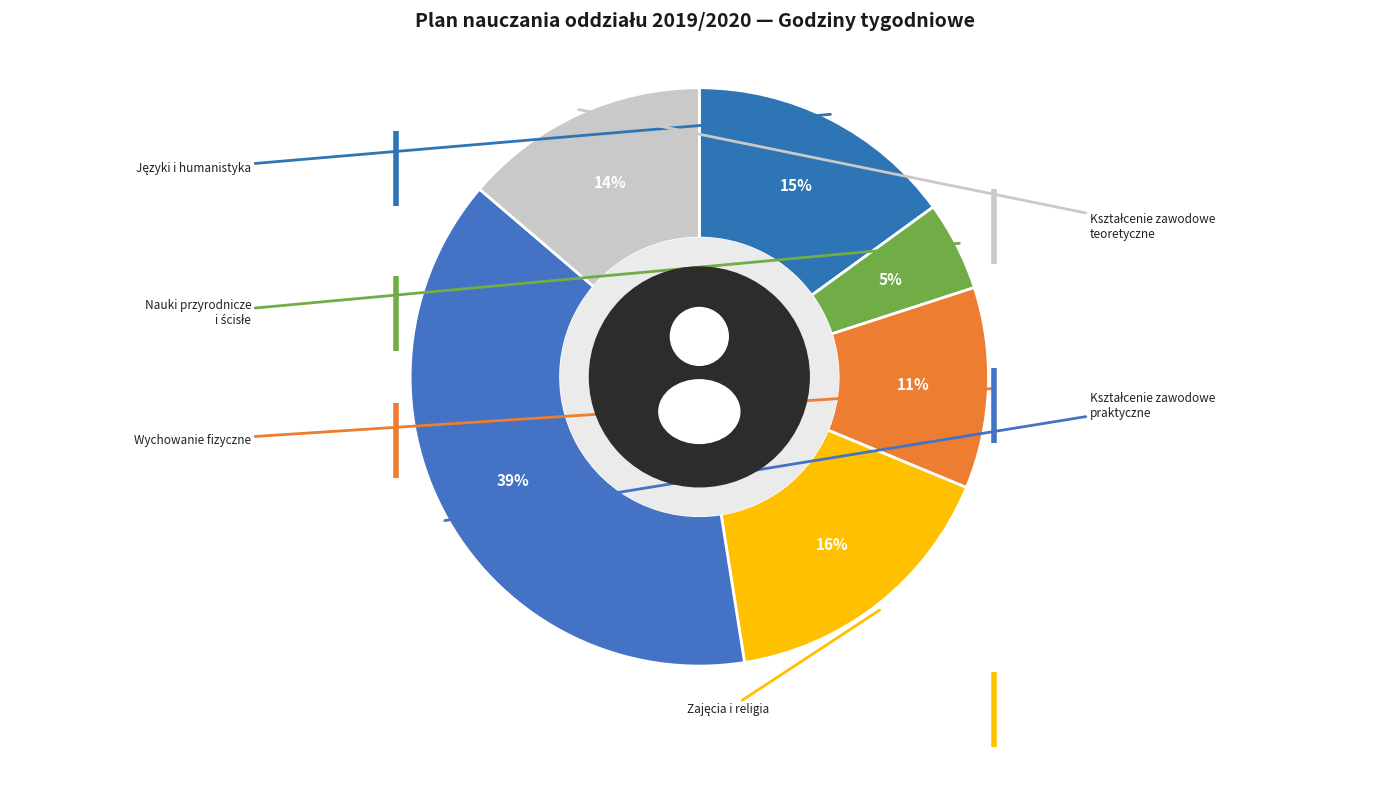

Does Pracownia diagnostyki account for over 50% of the chart?

No